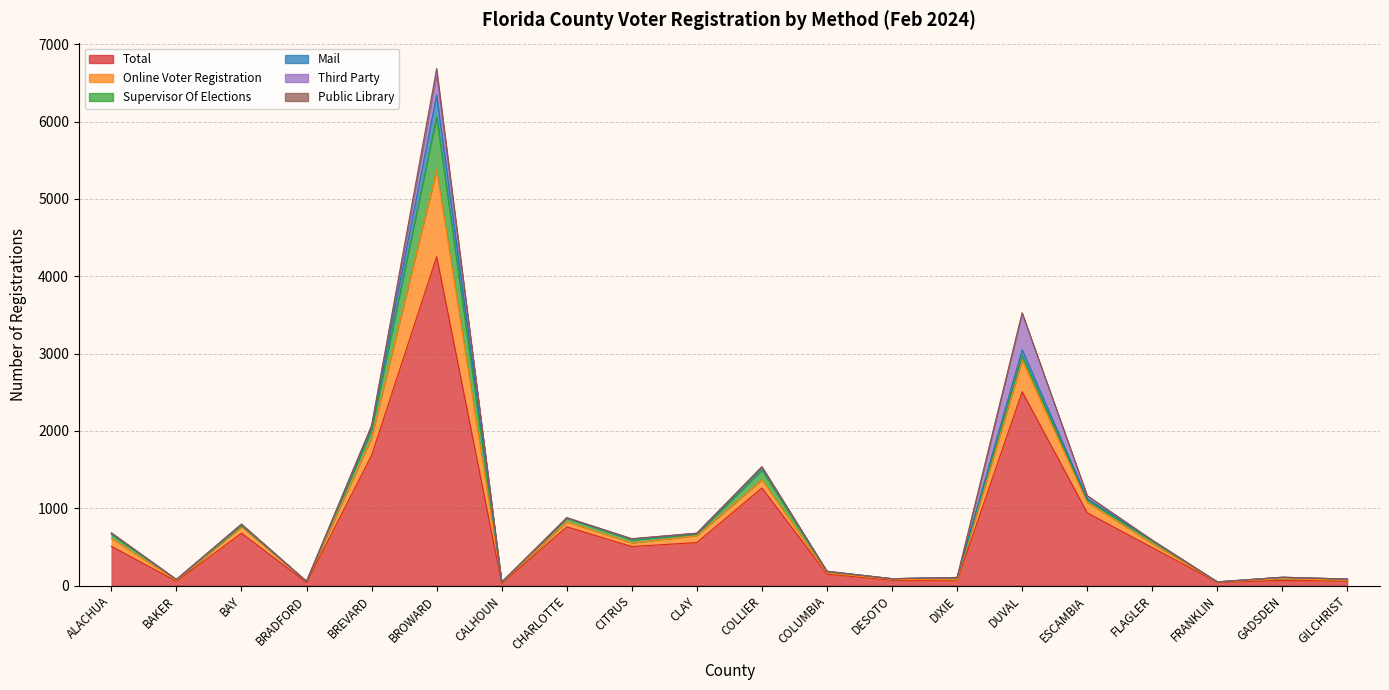

True or false: Online Voter Registration and Public Library intersect in this chart.

False